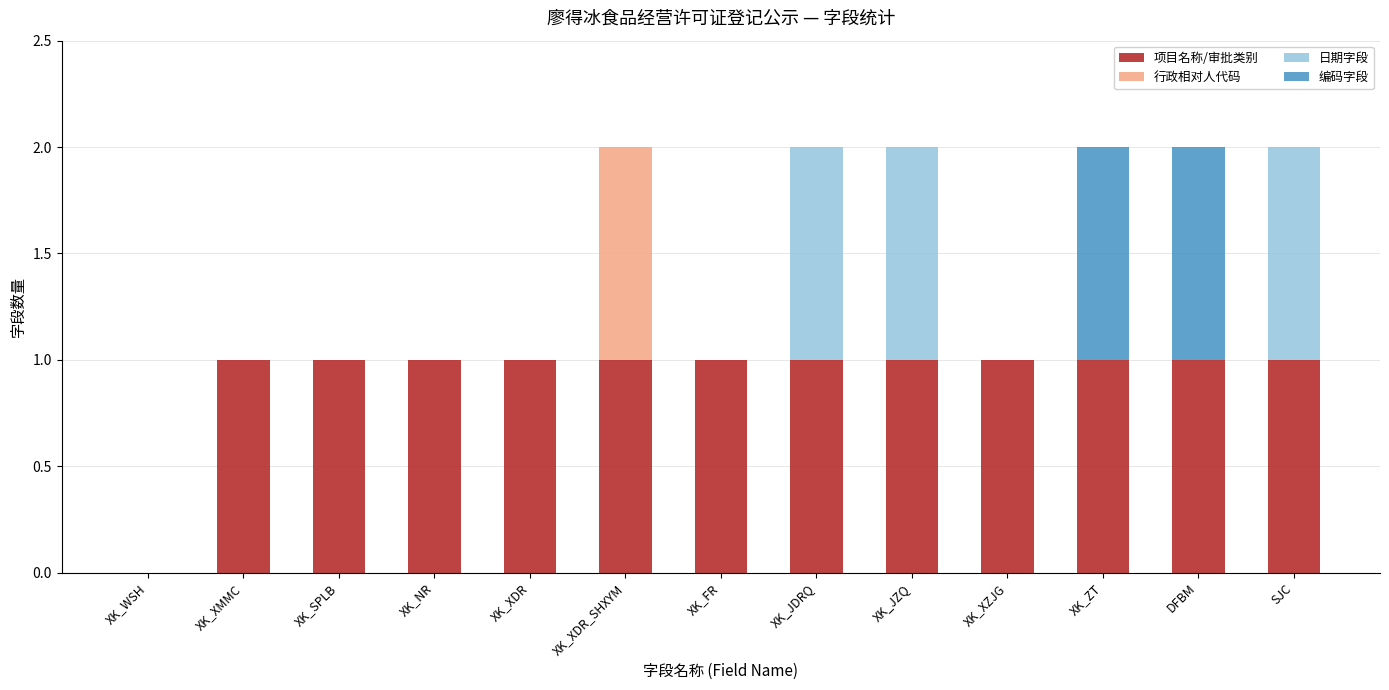

What is the sum of all 项目名称/审批类别 values?

12